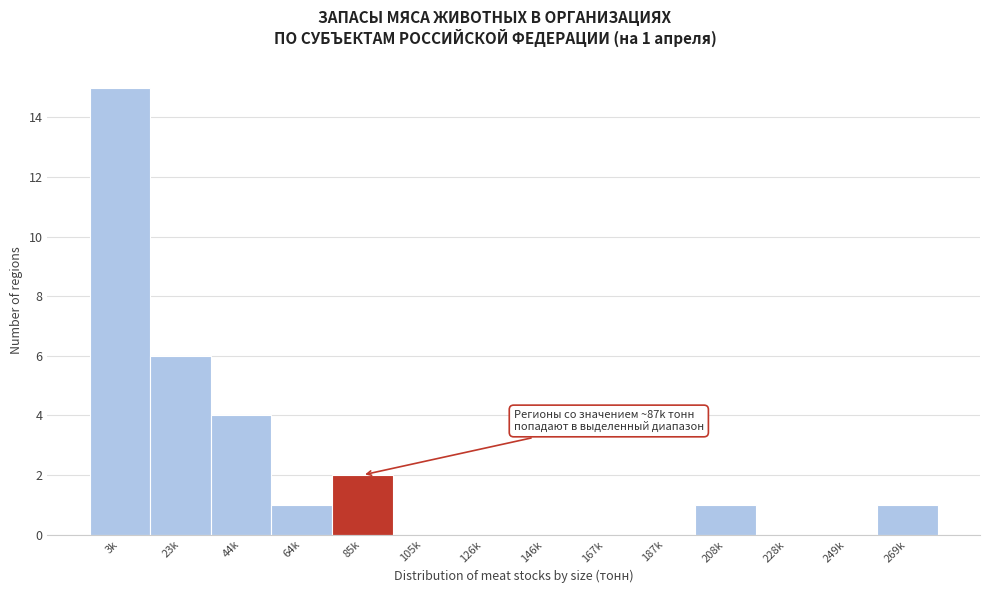

Reading left to right, extract all data points from this chart.

3k=15	23k=6	44k=4	64k=1	85k=2	105k=0	126k=0	146k=0	167k=0	187k=0	208k=1	228k=0	249k=0	269k=1